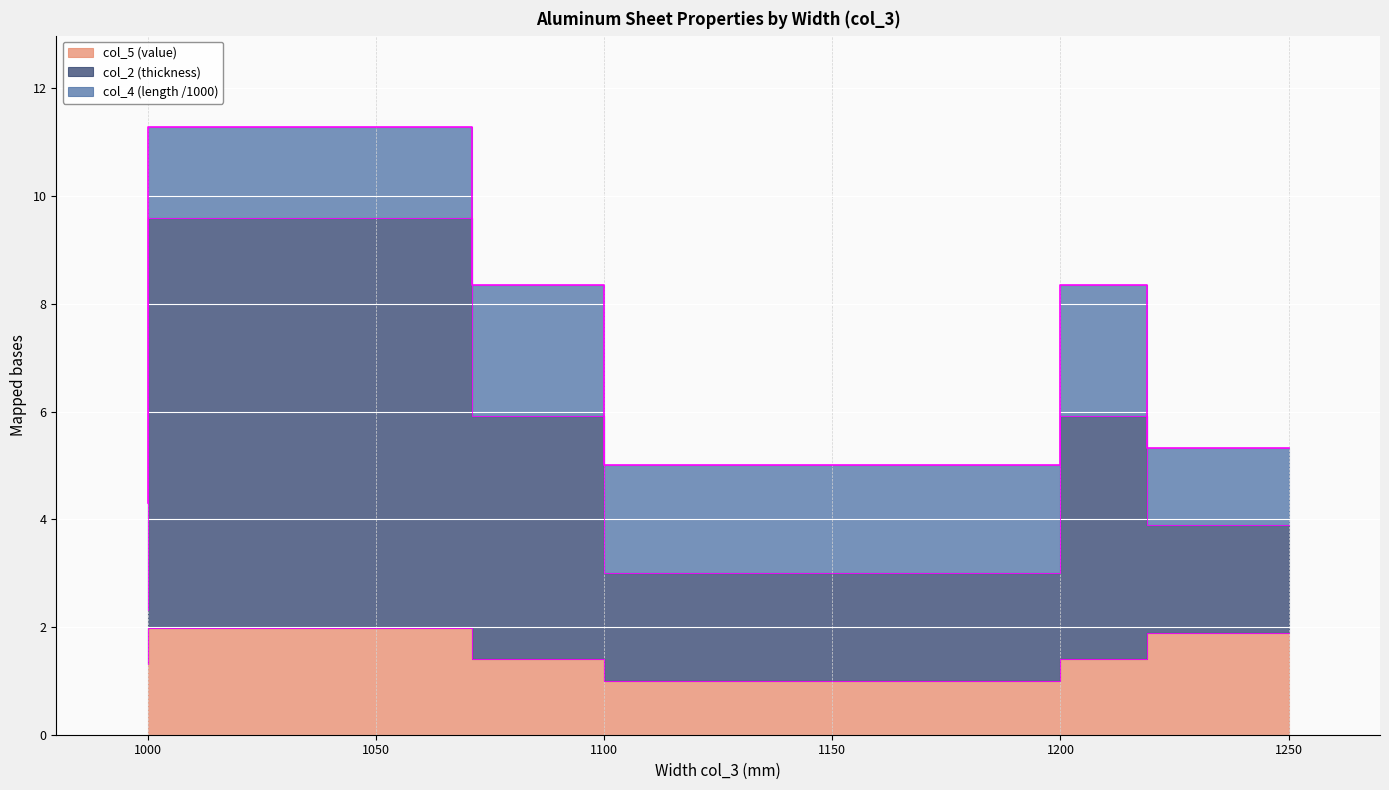

True or false: col_5 (value) and col_2 (thickness) intersect in this chart.

False